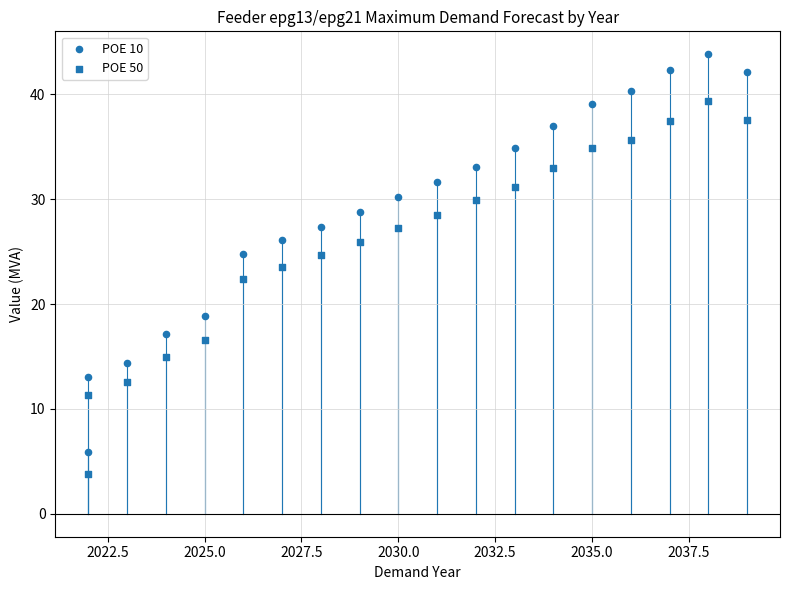

How many points are shown in the scatter plot?

38